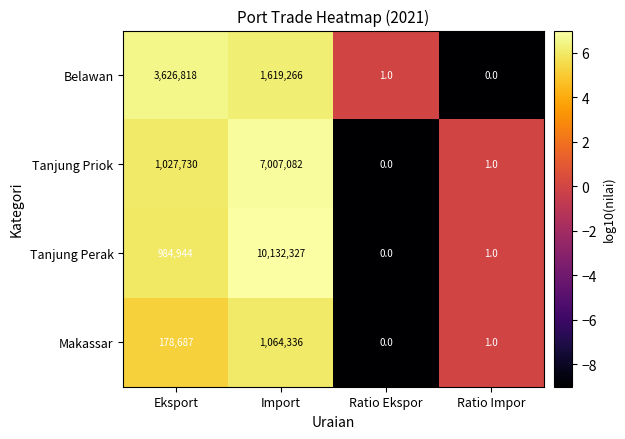

At which category is the sum across all series the highest?

Import